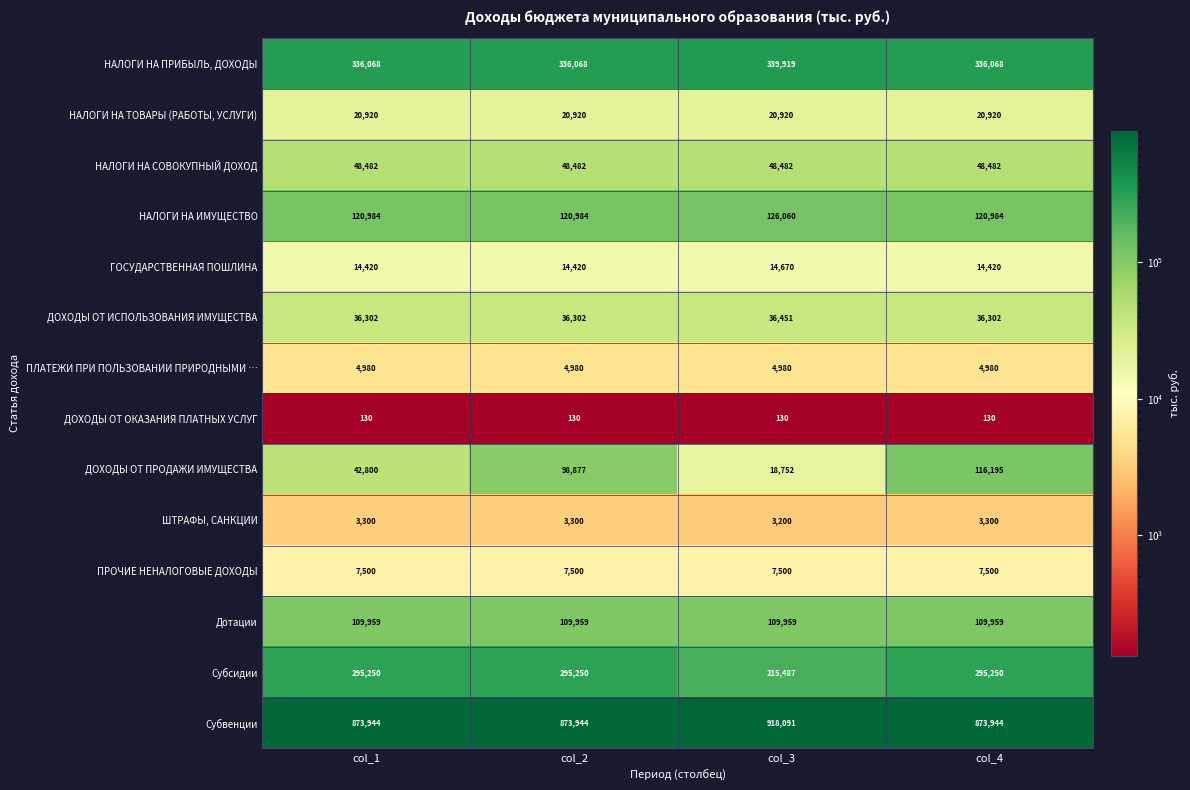

Rank the series by their maximum value, from highest to lowest.

Субвенции, НАЛОГИ НА ПРИБЫЛЬ, ДОХОДЫ, Субсидии, НАЛОГИ НА ИМУЩЕСТВО, ДОХОДЫ ОТ ПРОДАЖИ ИМУЩЕСТВА, Дотации, НАЛОГИ НА СОВОКУПНЫЙ ДОХОД, ДОХОДЫ ОТ ИСПОЛЬЗОВАНИЯ ИМУЩЕСТВА, НАЛОГИ НА ТОВАРЫ (РАБОТЫ, УСЛУГИ), ГОСУДАРСТВЕННАЯ ПОШЛИНА, ПРОЧИЕ НЕНАЛОГОВЫЕ ДОХОДЫ, ПЛАТЕЖИ ПРИ ПОЛЬЗОВАНИИ ПРИРОДНЫМИ …, ШТРАФЫ, САНКЦИИ, ДОХОДЫ ОТ ОКАЗАНИЯ ПЛАТНЫХ УСЛУГ